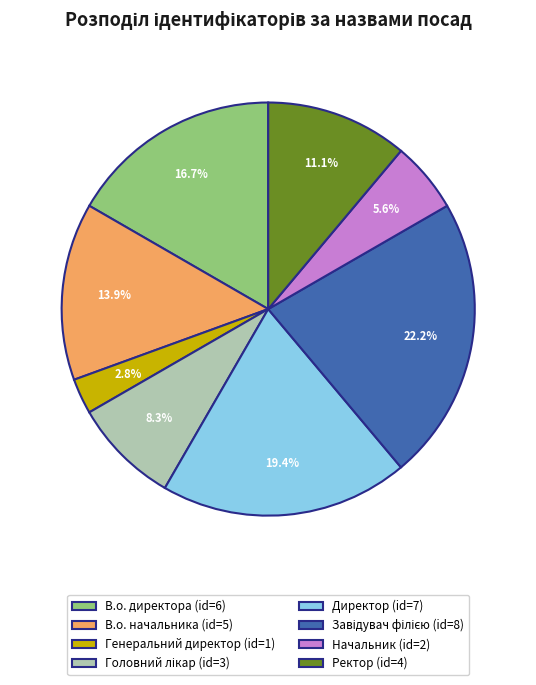

Approximately how many times larger is the value at Начальник compared to В.о. начальника?

0.4